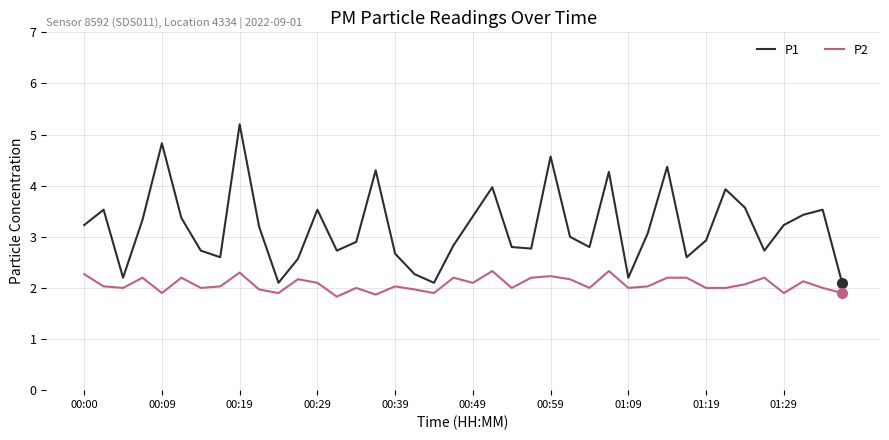

What is the difference between the maximum and minimum values in the P1 series?

3.1